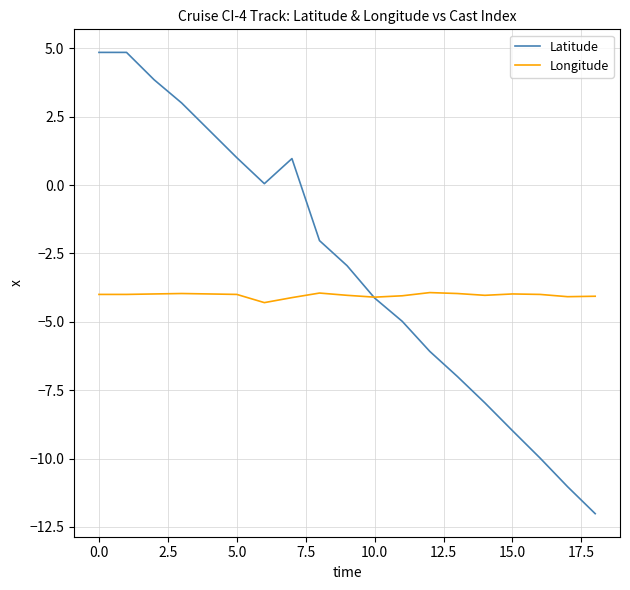

List the series in order of their overall mean, lowest first.

Longitude, Latitude